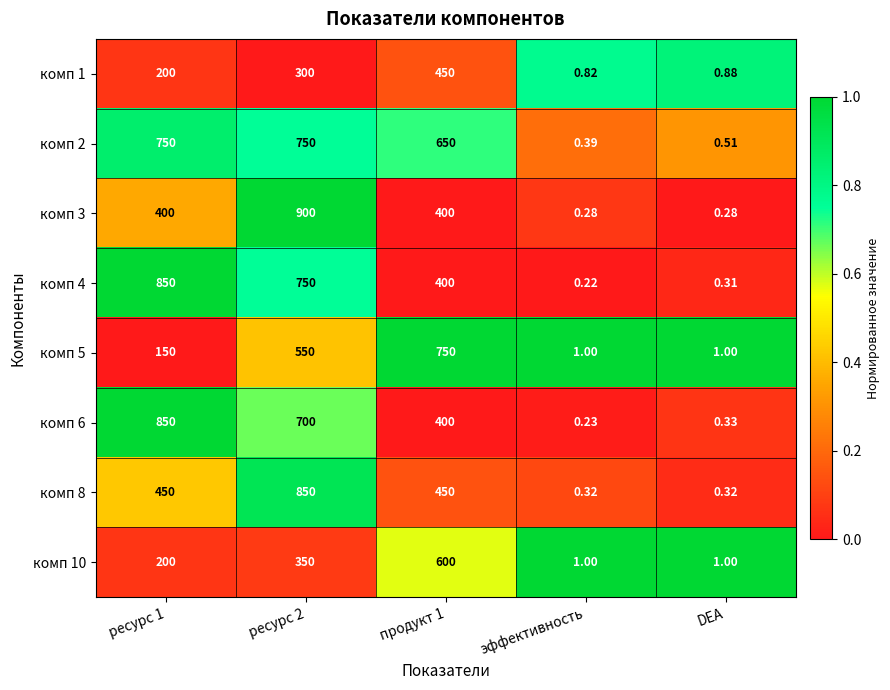

Which category has the lowest value across all series?

эффективность